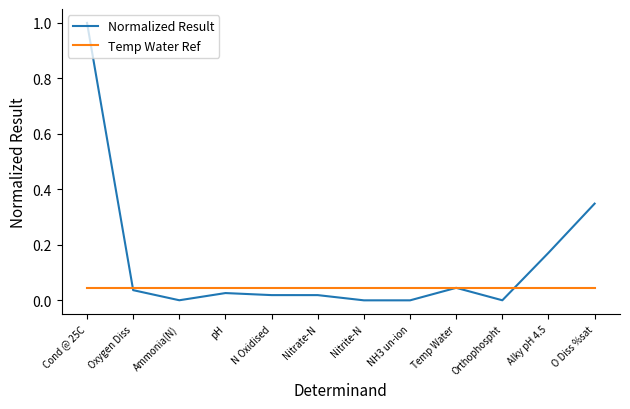

Which series has the largest range (max minus min)?

Normalized Result